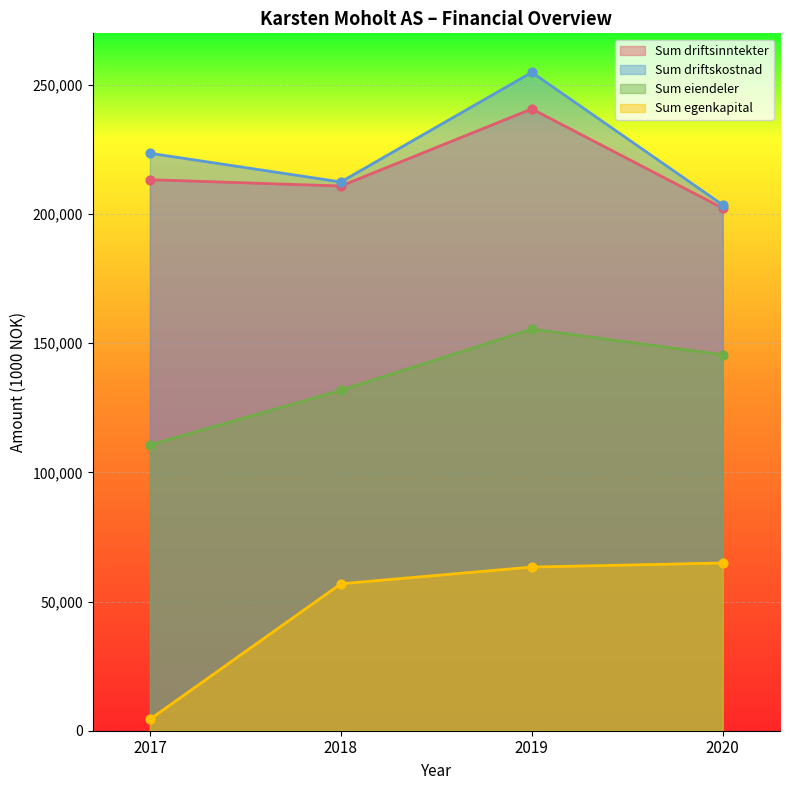

Which series contains the highest Y value?

Sum driftskostnad